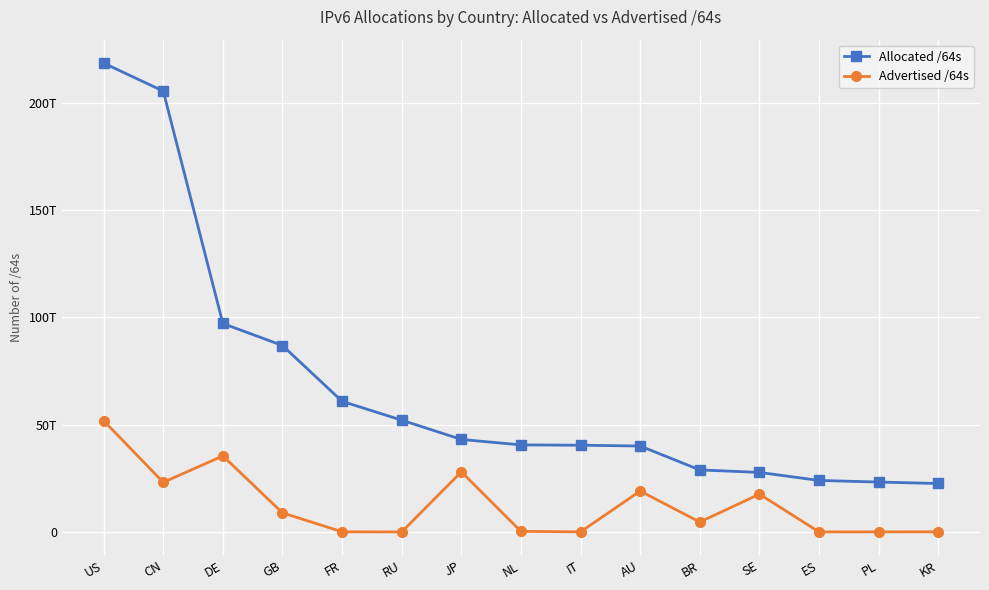

True or false: Advertised /64s and Allocated /64s cross at least once.

False